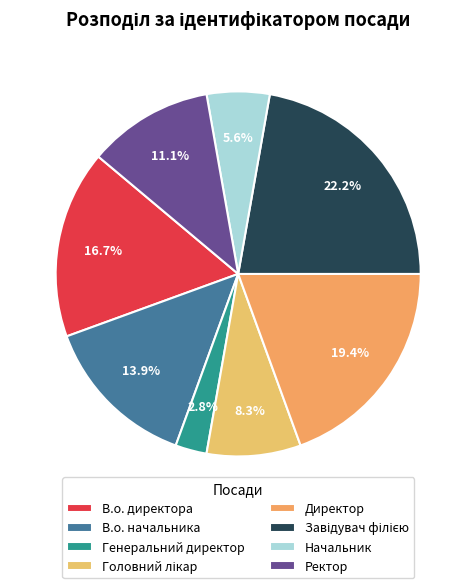

How much of the chart is everything except Ректор?

88.9%